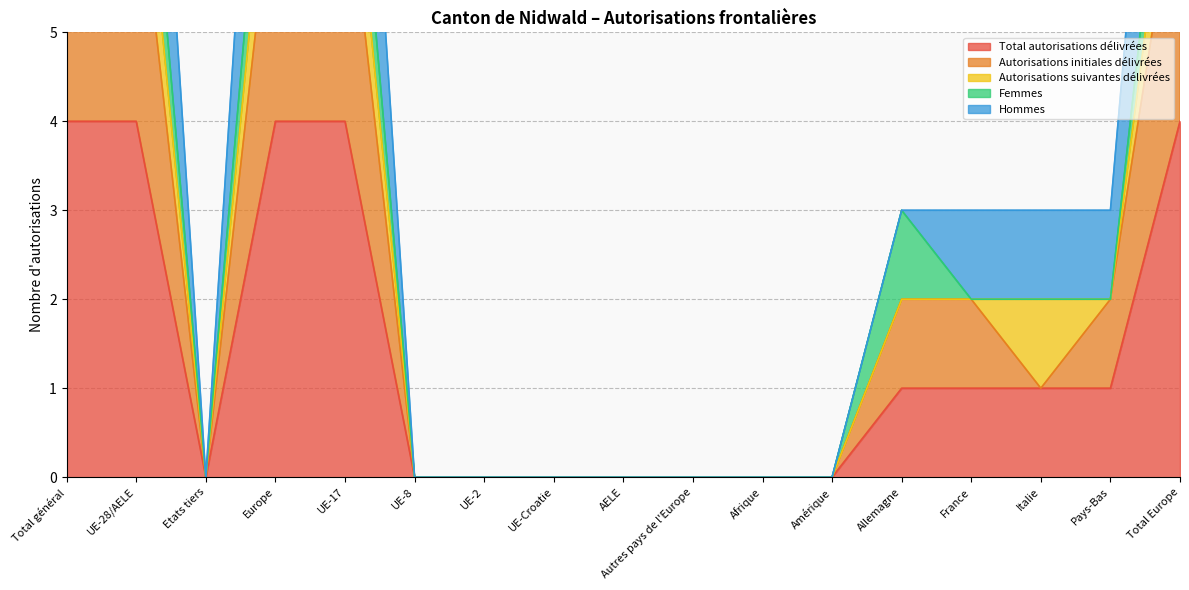

True or false: Hommes and Total autorisations délivrées cross at least once.

False